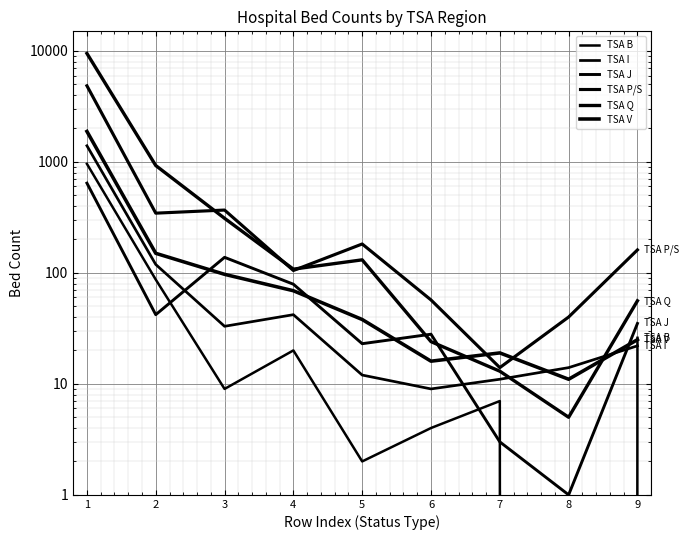

Is it true that TSA Q equals 131 at 5?

True